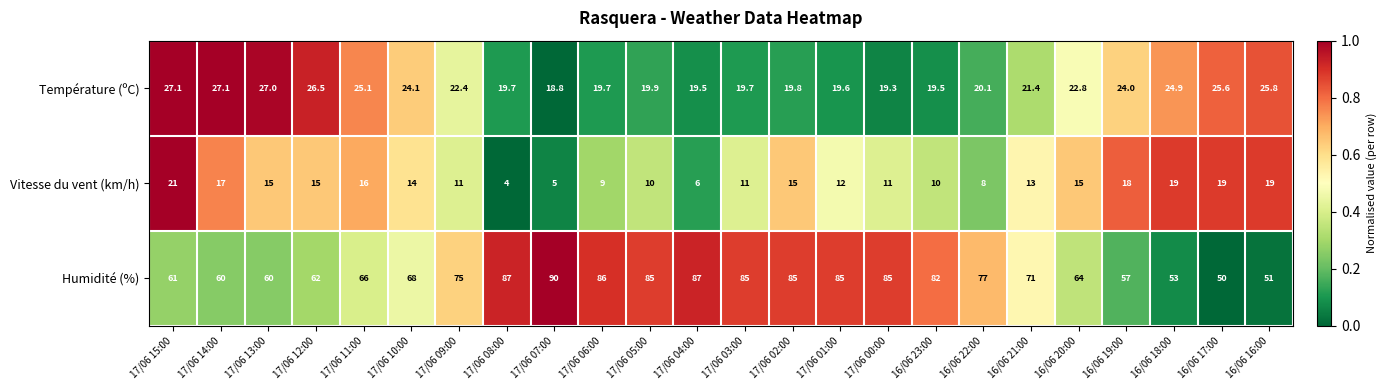

What is the total value across all series at 17/06 07:00?

113.8